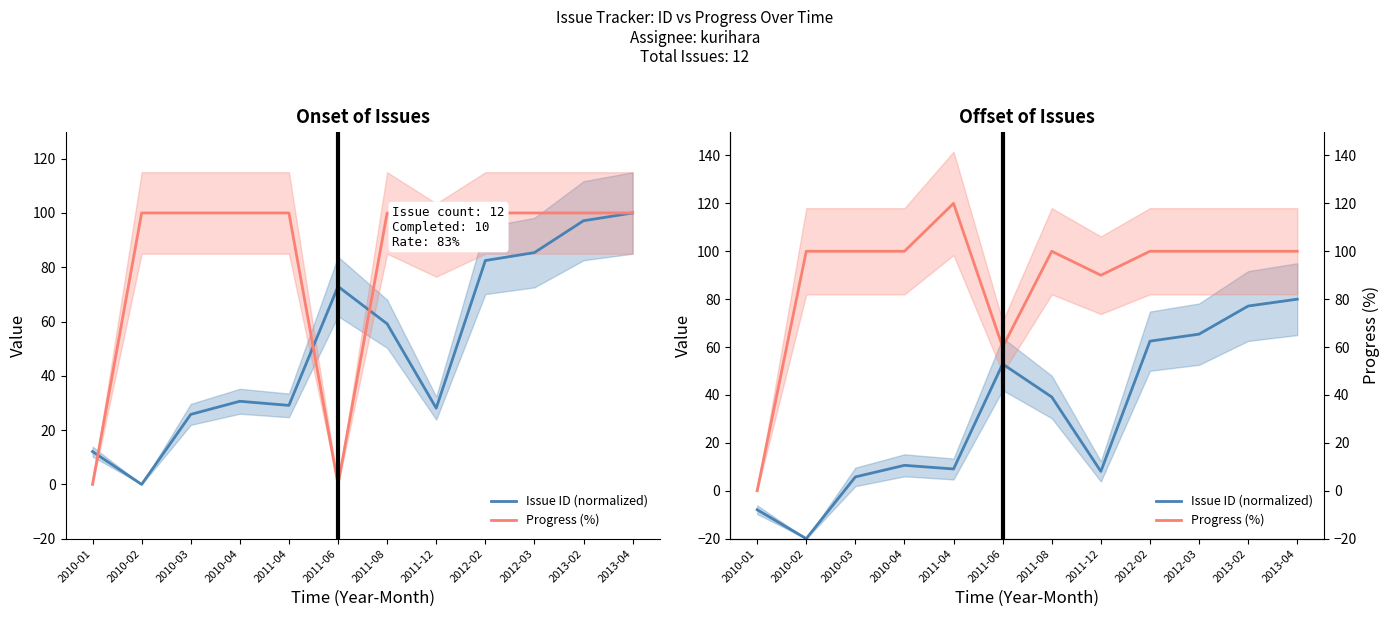

What is the label of the 6th point from the left?

2011-06